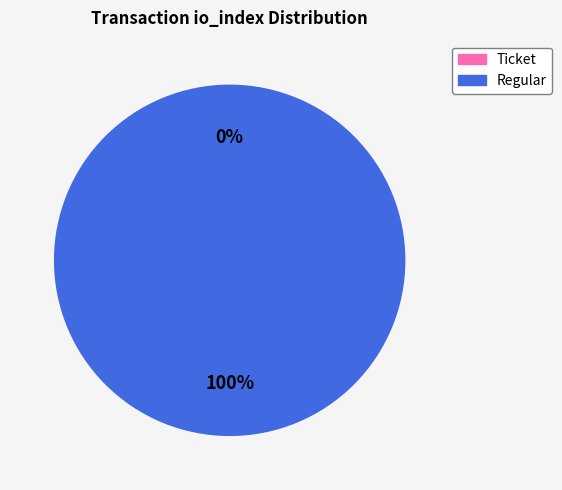

Is Regular (io_index=7) the majority of the pie?

Yes